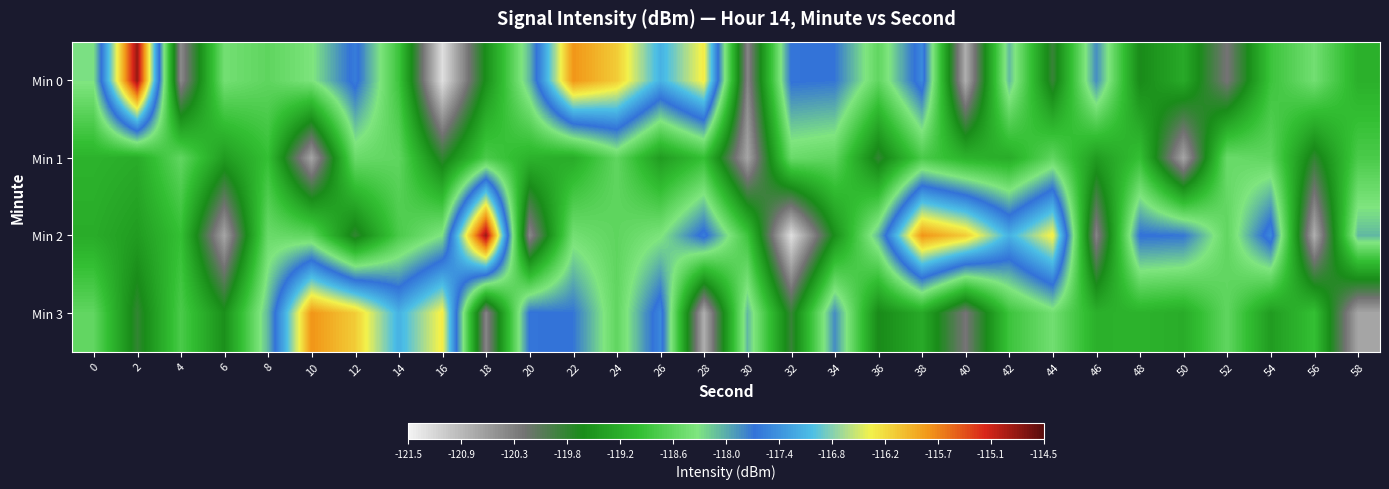

What is the minimum value shown in the chart?

-121.3